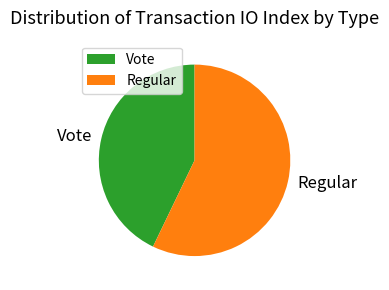

Do Vote and Regular together represent more than half of the pie?

Yes